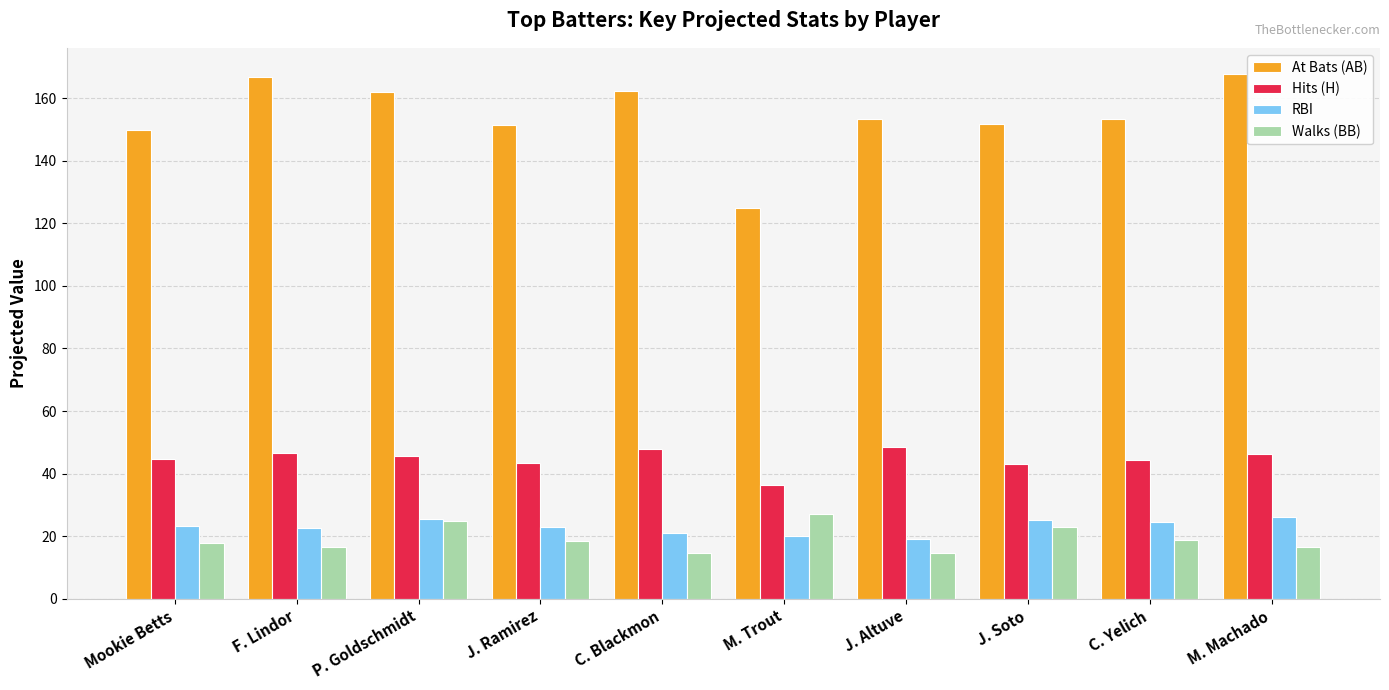

The RBI series shows 33.9 at M. Trout. True or false?

False